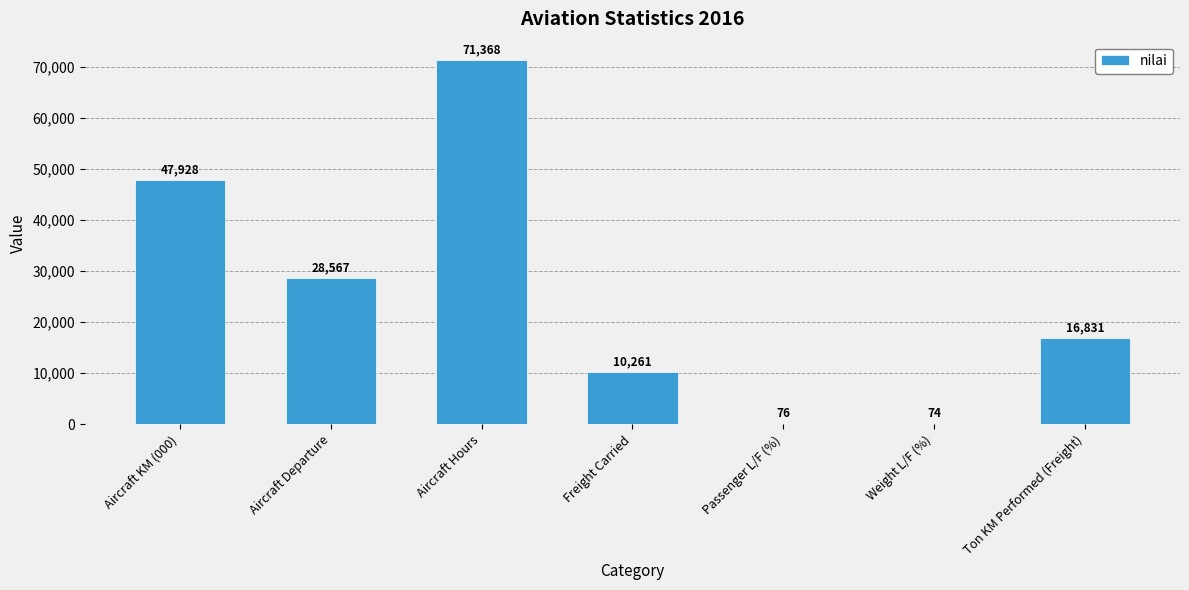

Where is the data nearest to the value 35721?

Aircraft Departure